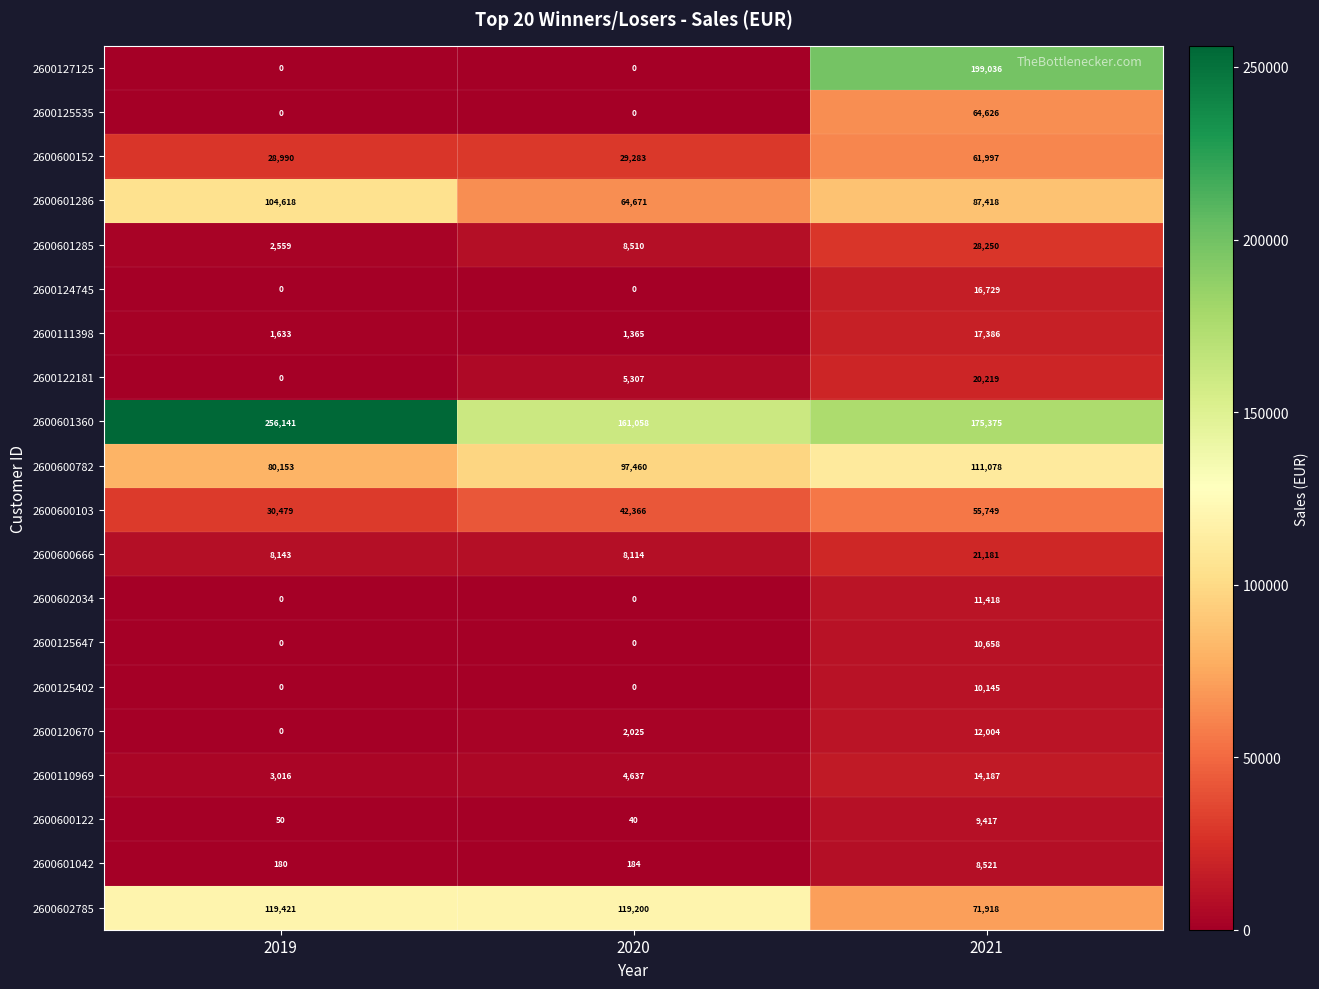

What is the maximum value shown in the chart?

256141